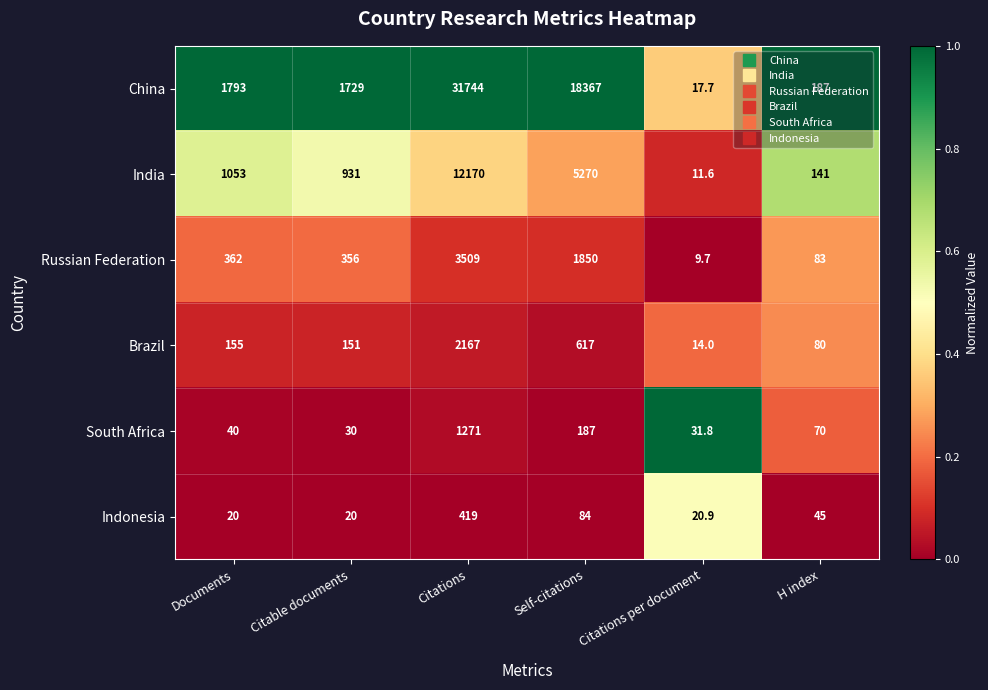

Rank the series at Citations per document from highest to lowest value.

South Africa, Indonesia, China, Brazil, India, Russian Federation